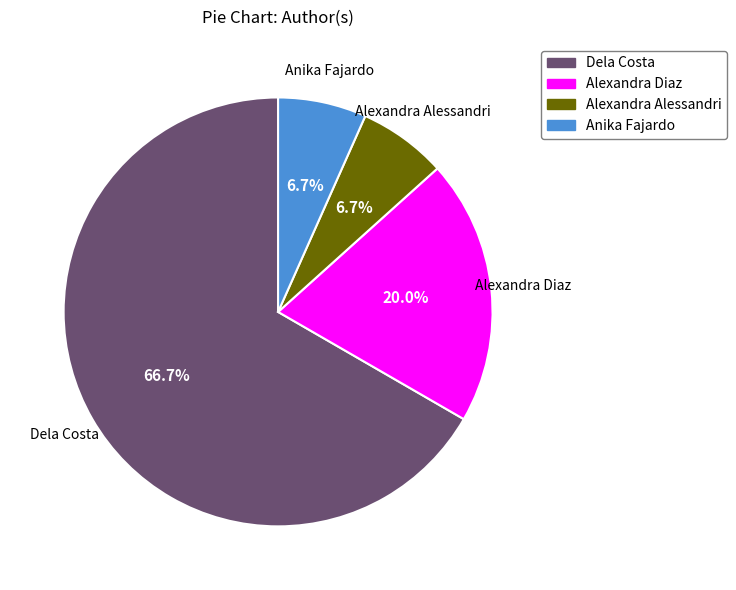

Count the number of slices in the pie.

4